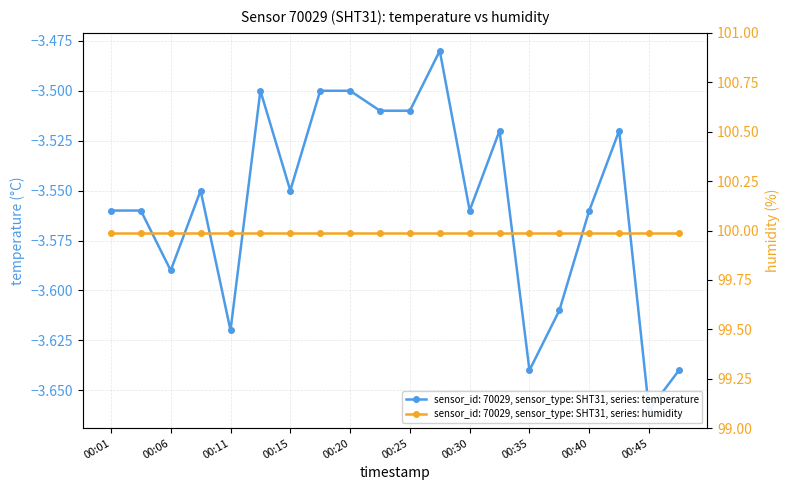

How many interior local peaks (higher than both neighbors) does the data have?

5